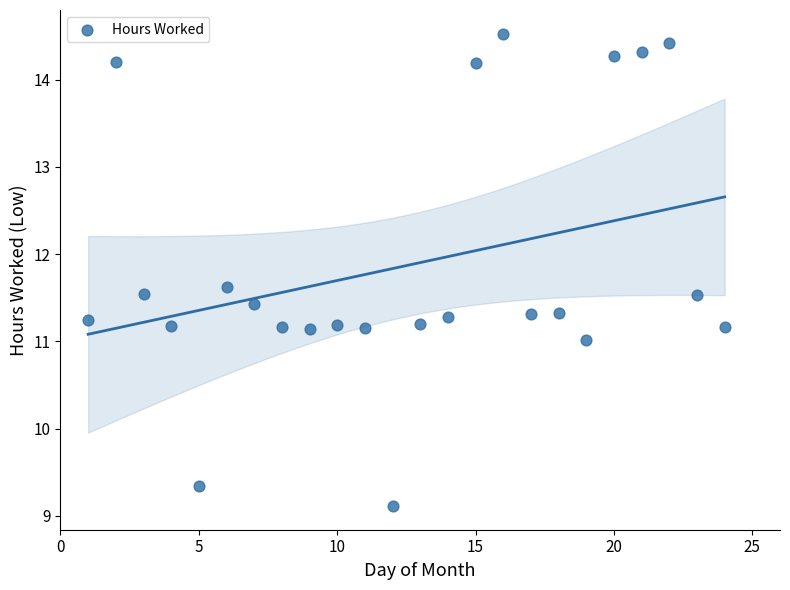

What is the range of Y values (max minus min)?

5.4